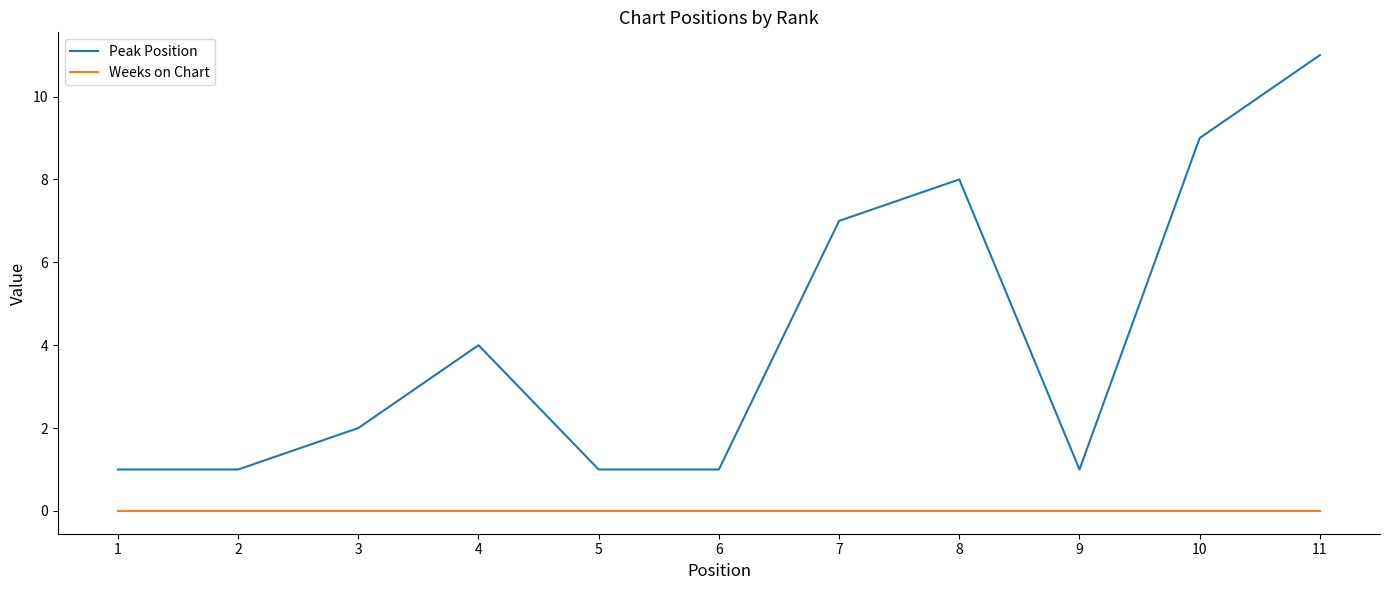

The value of Peak Position at 4 is 4. True or false?

True